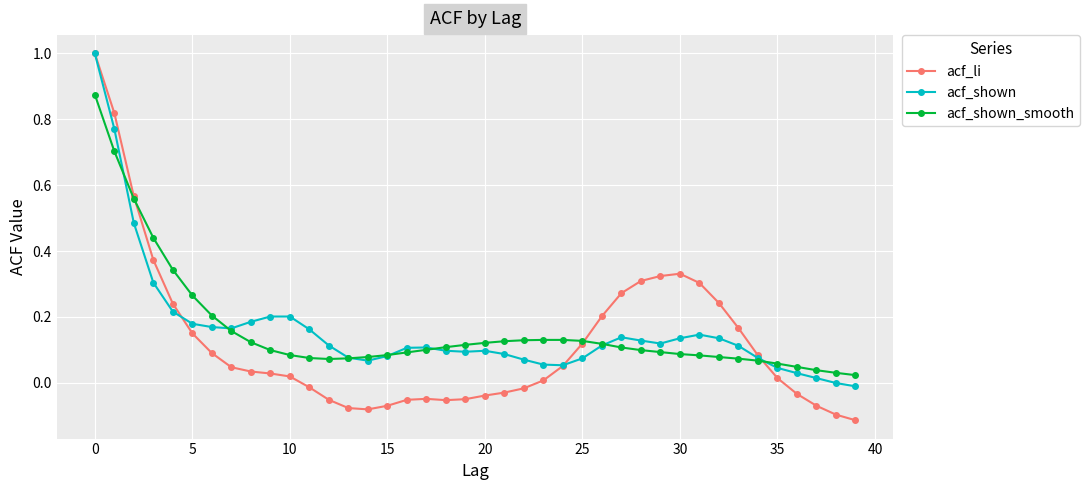

What is the maximum value shown in the chart?

1.0